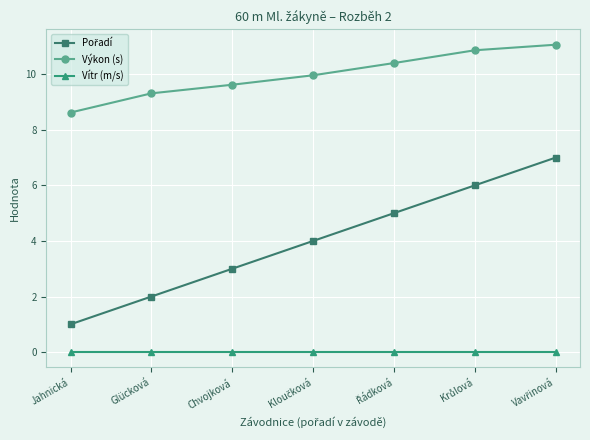

Which series has the largest total across all categories?

Výkon (s)